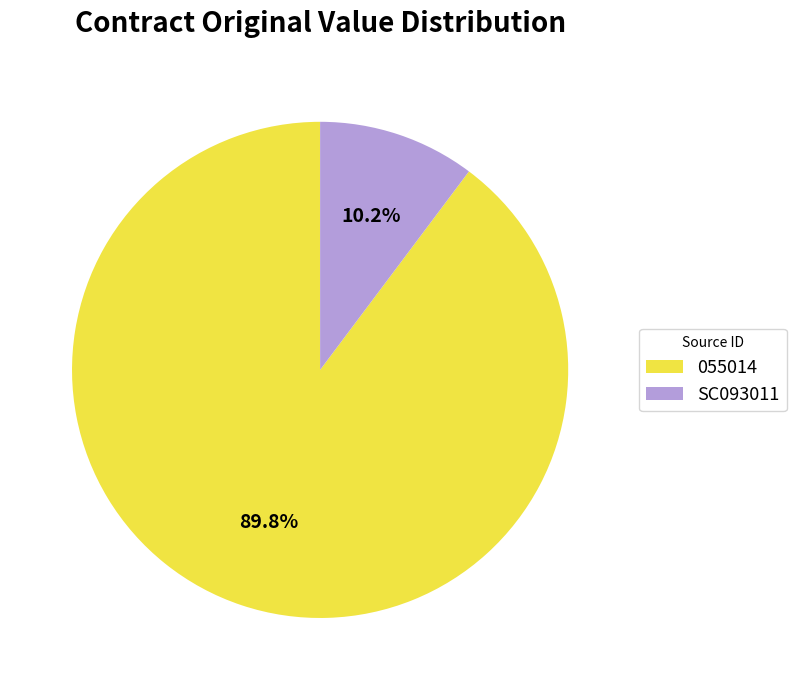

Count the number of slices in the pie.

2